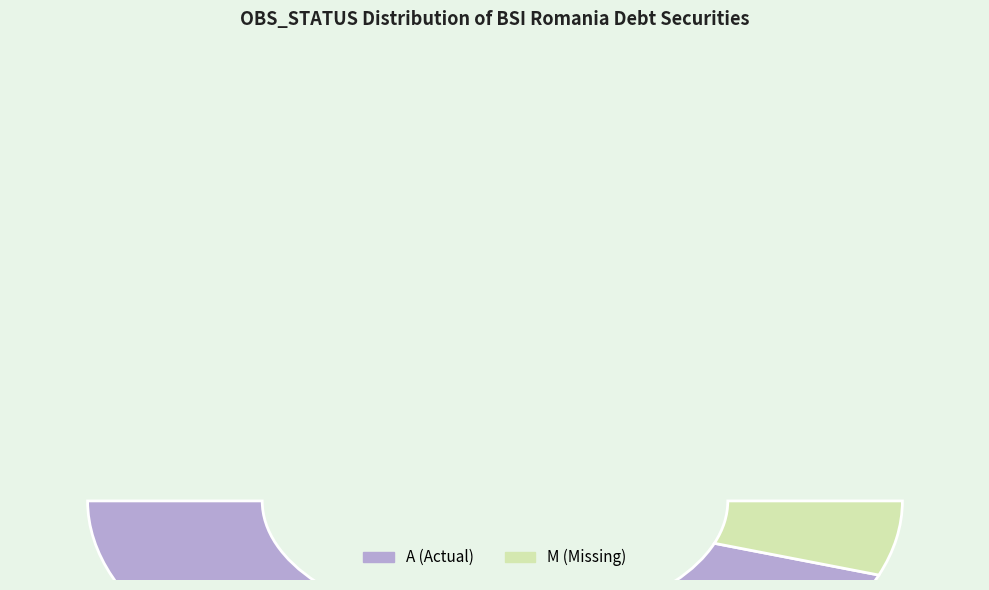

What percentage is the M slice, to the nearest percent?

60%